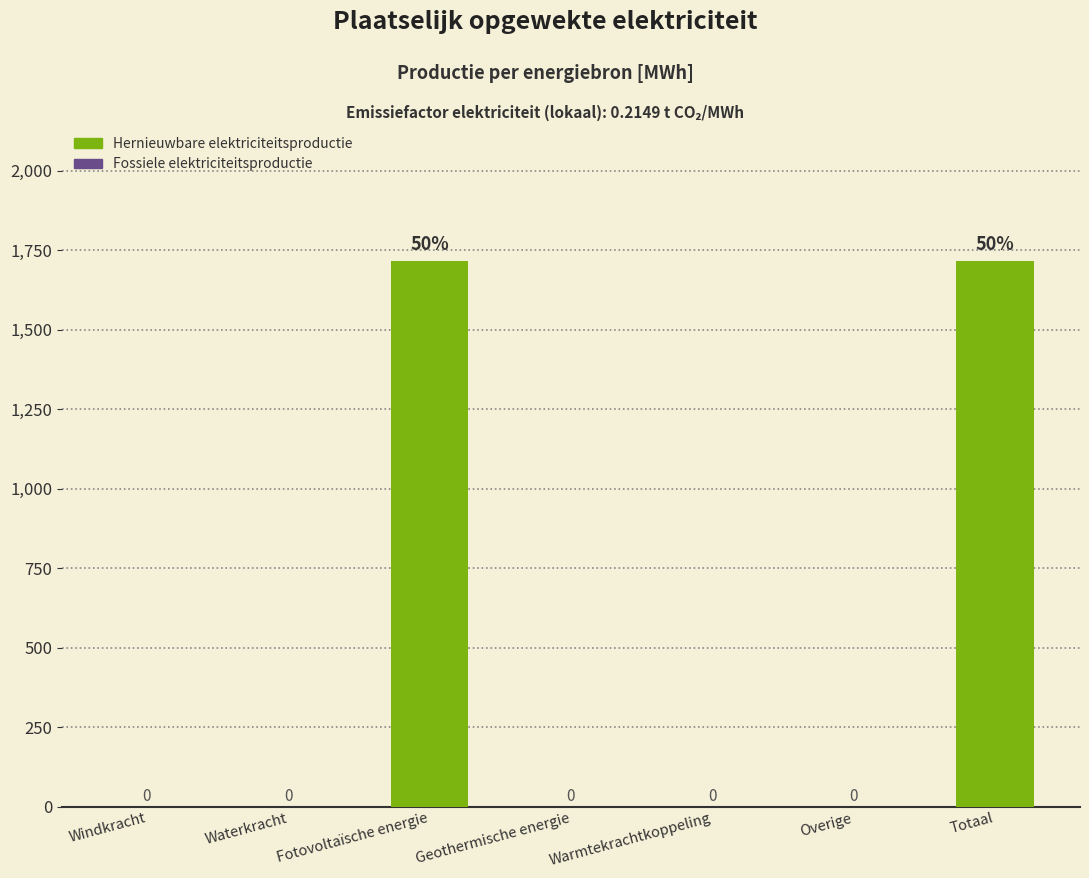

What is the change in value from Fotovoltaïsche energie to Geothermische energie?

-1717.0